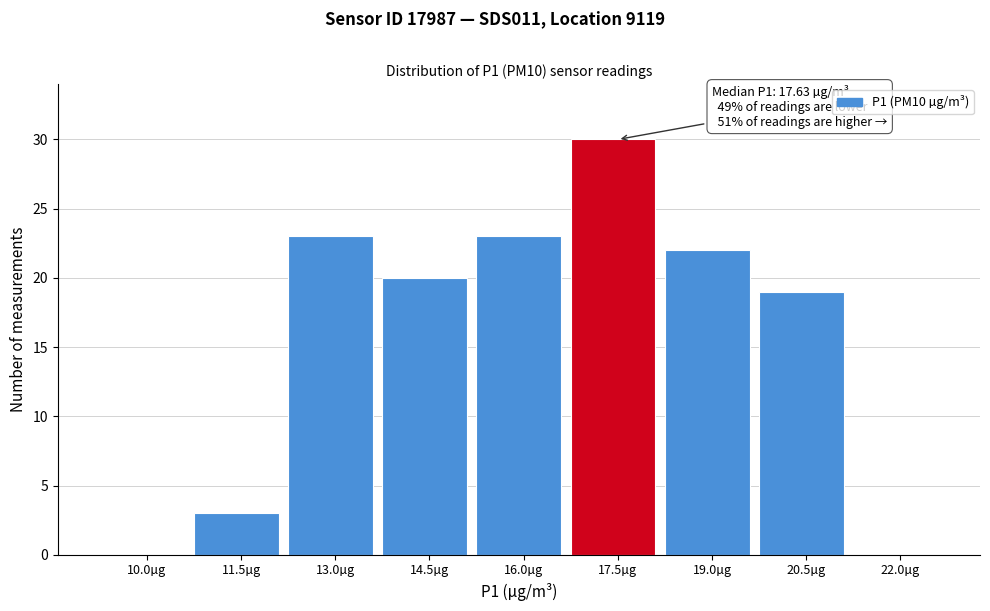

Reading left to right, transcribe all the data shown in this chart.

10.0µg=0	11.5µg=3	13.0µg=23	14.5µg=20	16.0µg=23	17.5µg=30	19.0µg=22	20.5µg=19	22.0µg=0